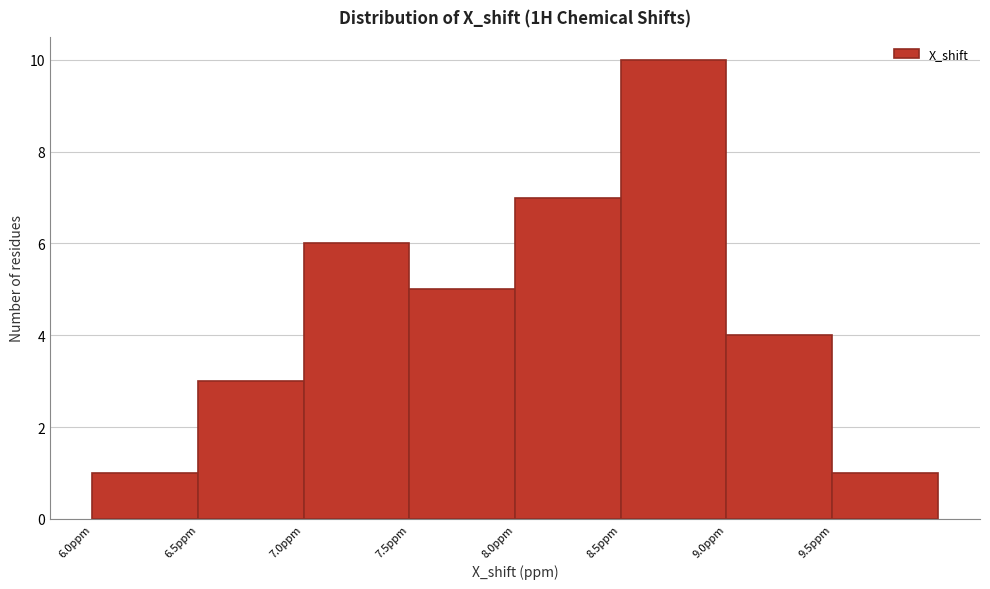

Which range on the x-axis has the tallest bar?

8.5 to 9.0